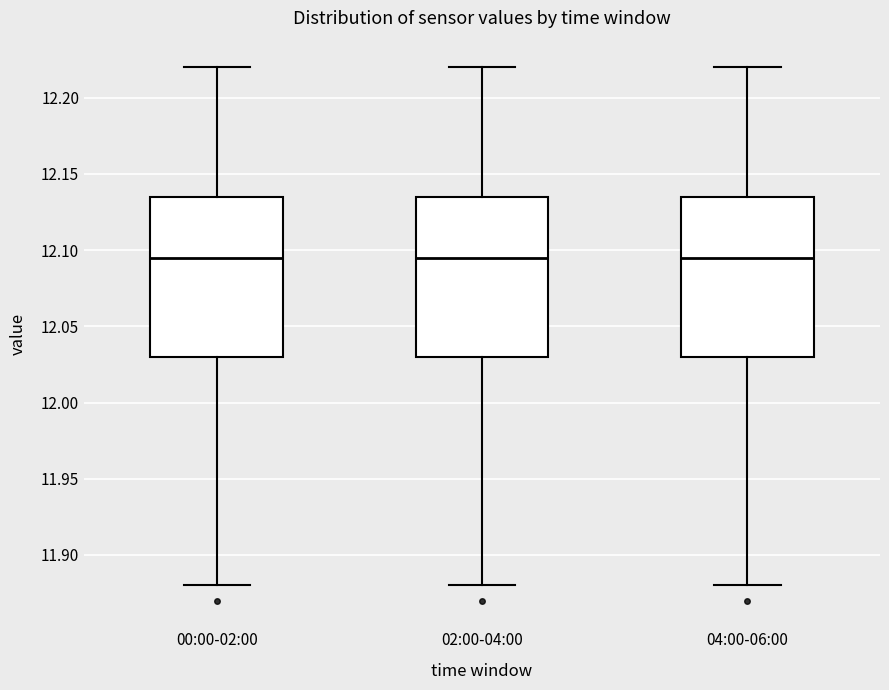

Reading left to right, read every box against the y-axis: the position of its median line, the range the box covers, and the ends of its whiskers. The values are not printed on the chart, so give them approximately, as read against the axis.

00:00-02:00: median 12.095, box 12.030 to 12.135, whiskers 11.880 to 12.220
02:00-04:00: median 12.095, box 12.030 to 12.135, whiskers 11.880 to 12.220
04:00-06:00: median 12.095, box 12.030 to 12.135, whiskers 11.880 to 12.220